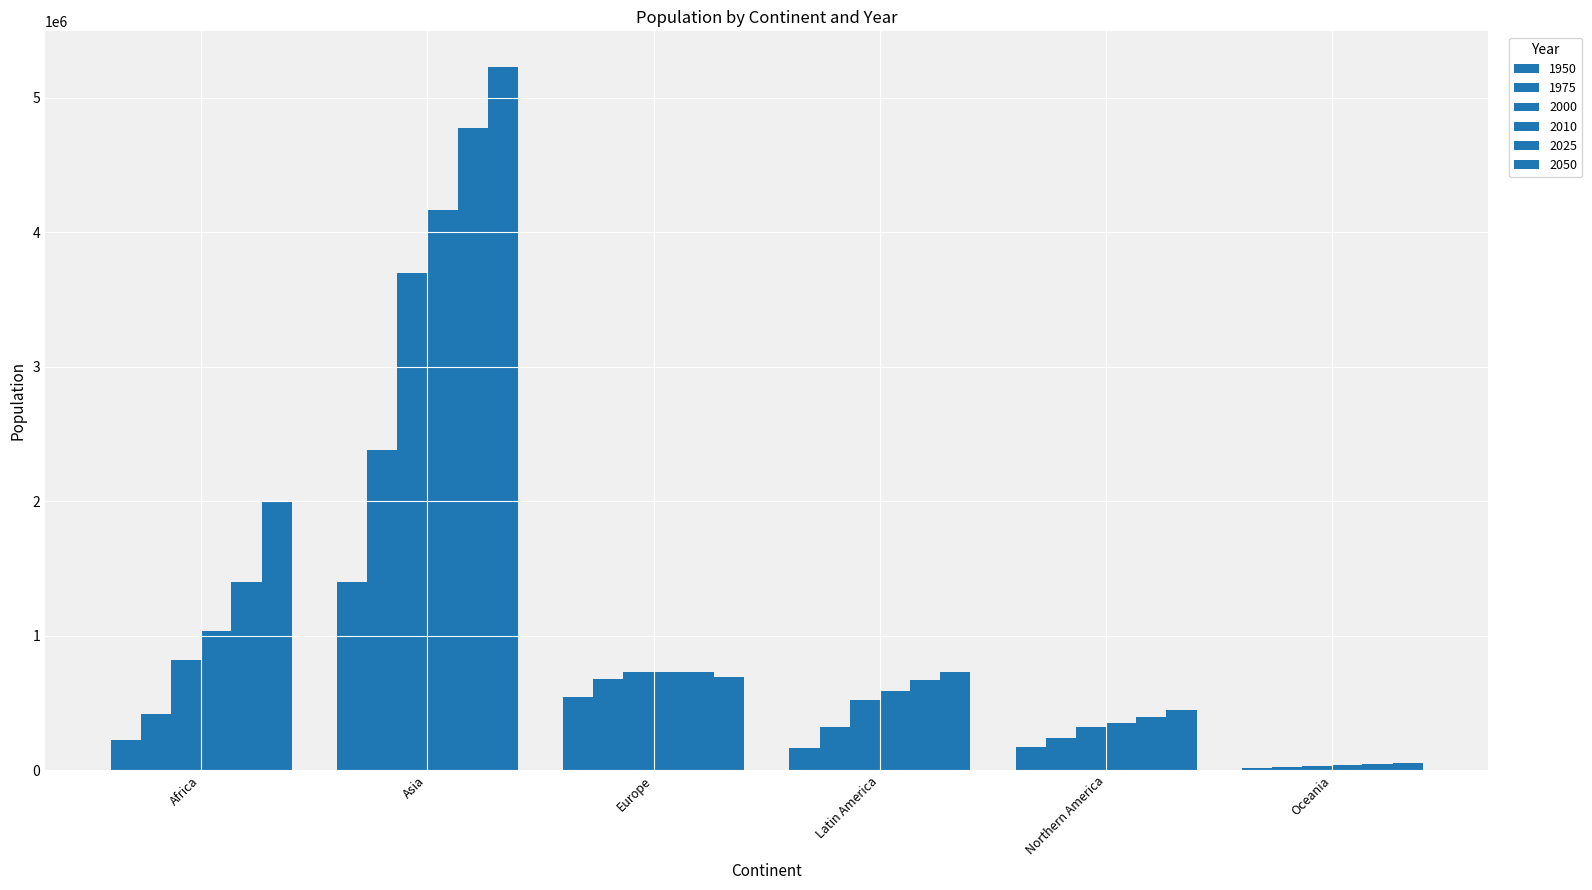

Are the bars horizontal?

No